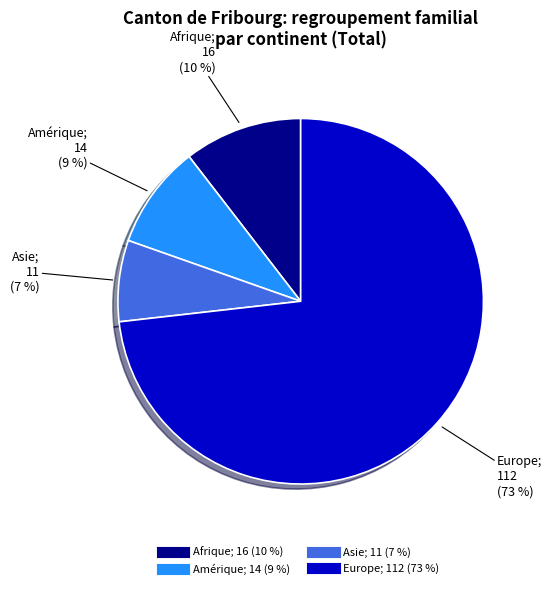

How many segments does this pie chart have?

4